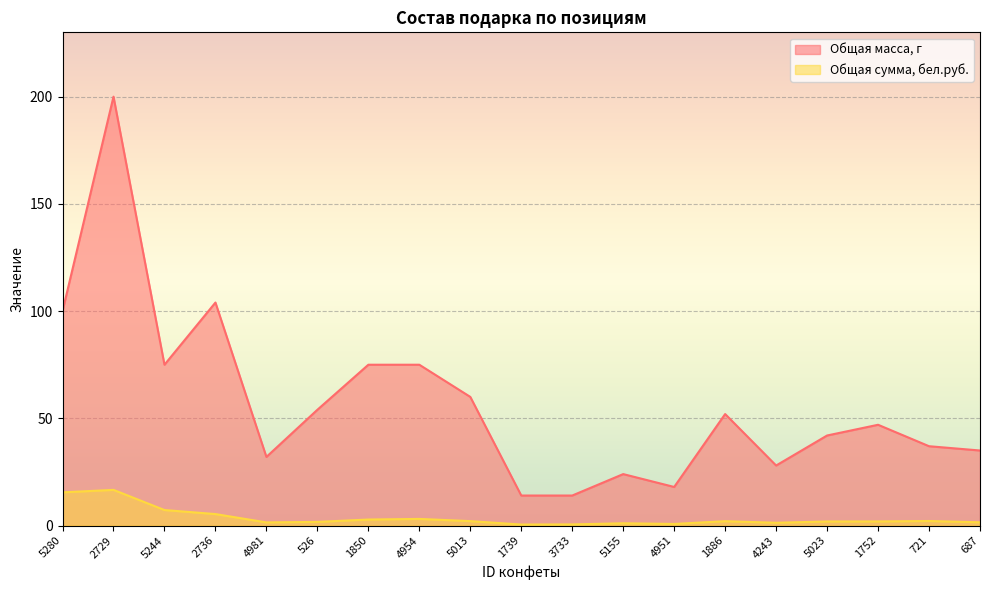

At which category is the sum across all series the highest?

2729